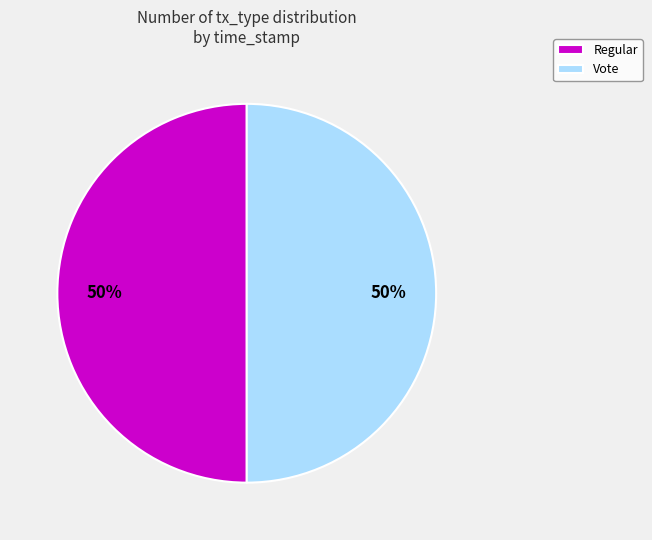

What is the ratio of the value at Regular to the value at Vote?

1.0